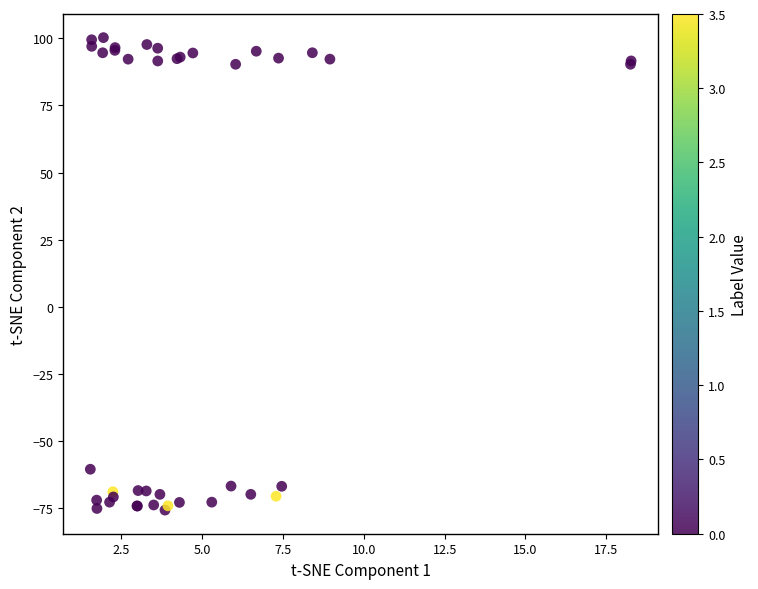

What Y value in the scatter plot is closest to 12?

-60.6